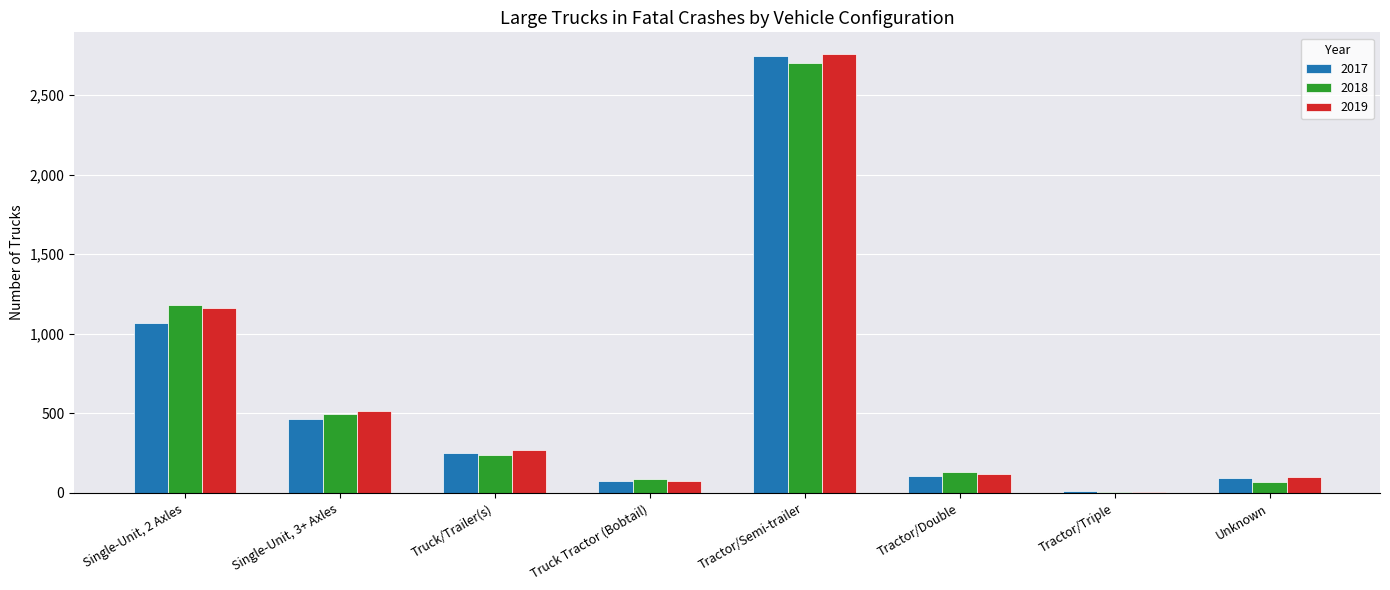

What is the maximum value for 2018?

2700